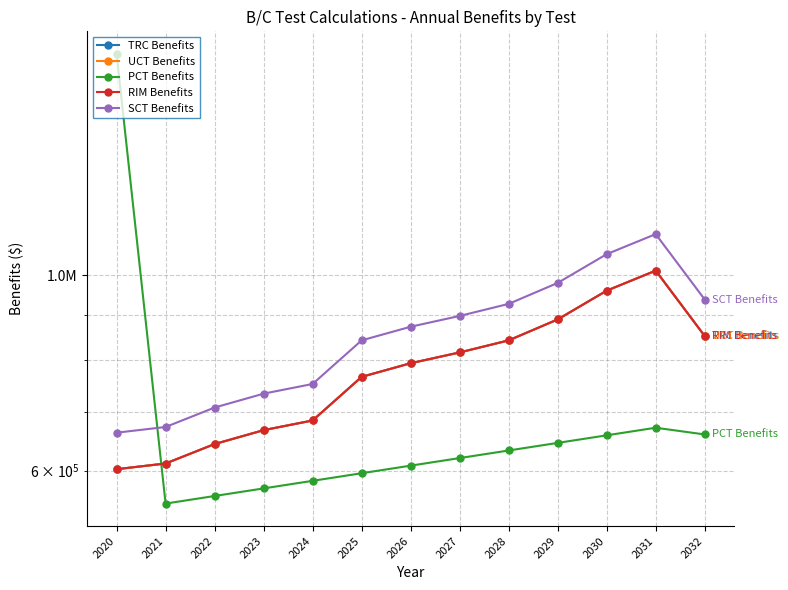

What are all the series names shown in the legend?

TRC Benefits, UCT Benefits, PCT Benefits, RIM Benefits, SCT Benefits